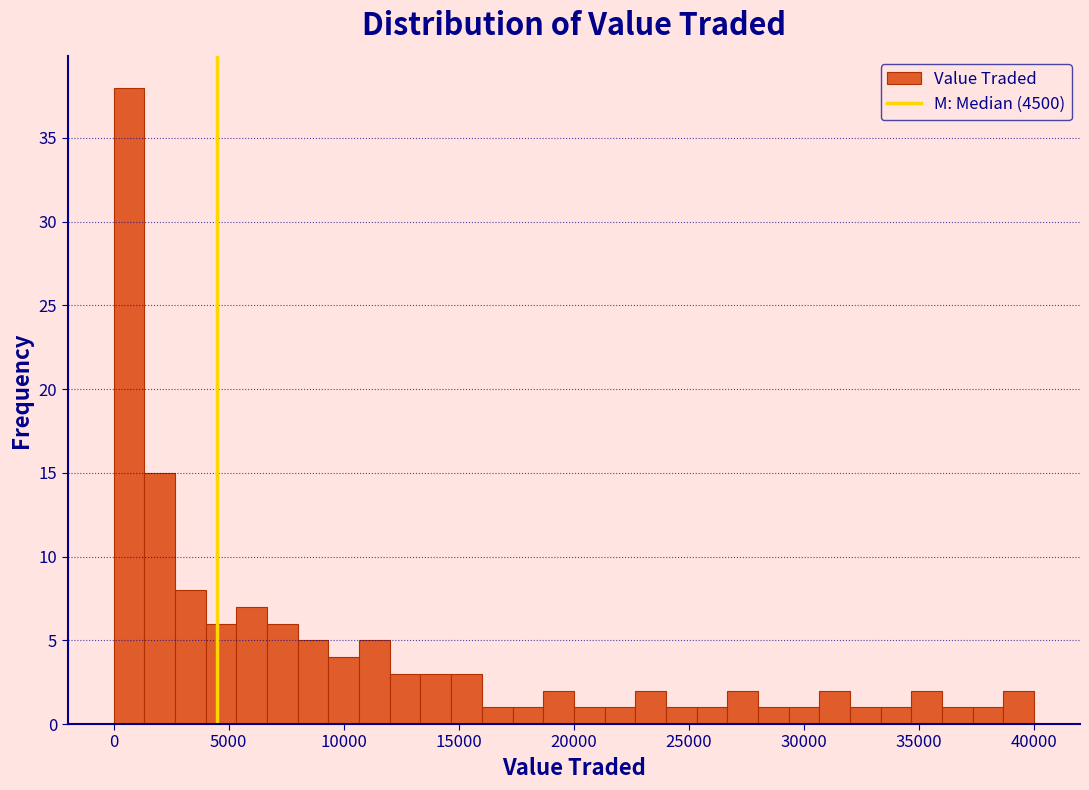

Around what value on the x-axis is the tallest bar? Give the approximate position of its centre, as read against the axis.

500